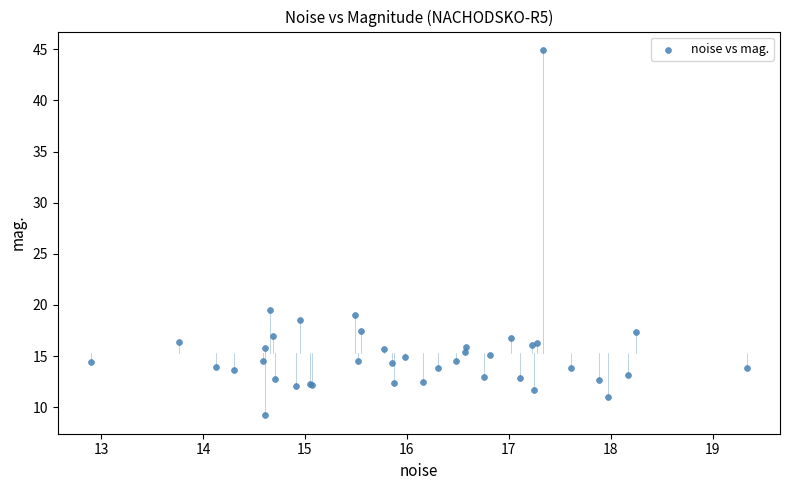

What Y value in the scatter plot is closest to 27?

19.5